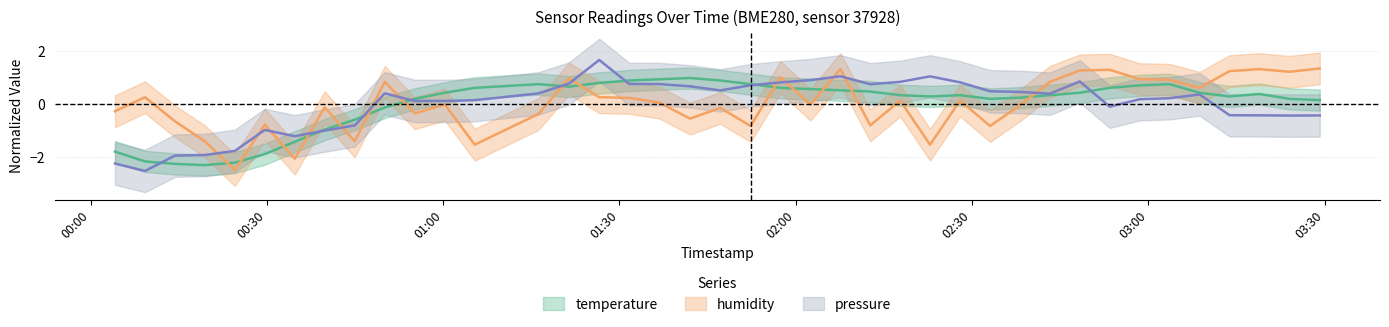

What is the greatest value displayed?

1.7